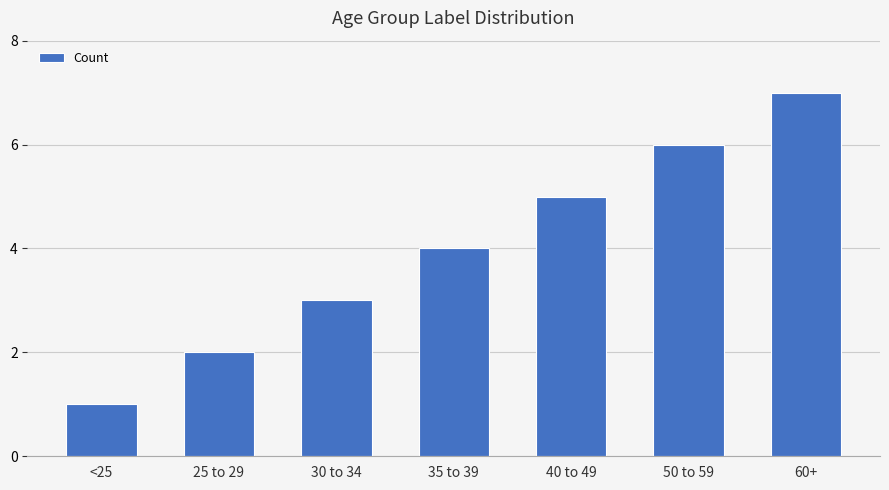

Between <25 and 35 to 39, which is larger?

35 to 39